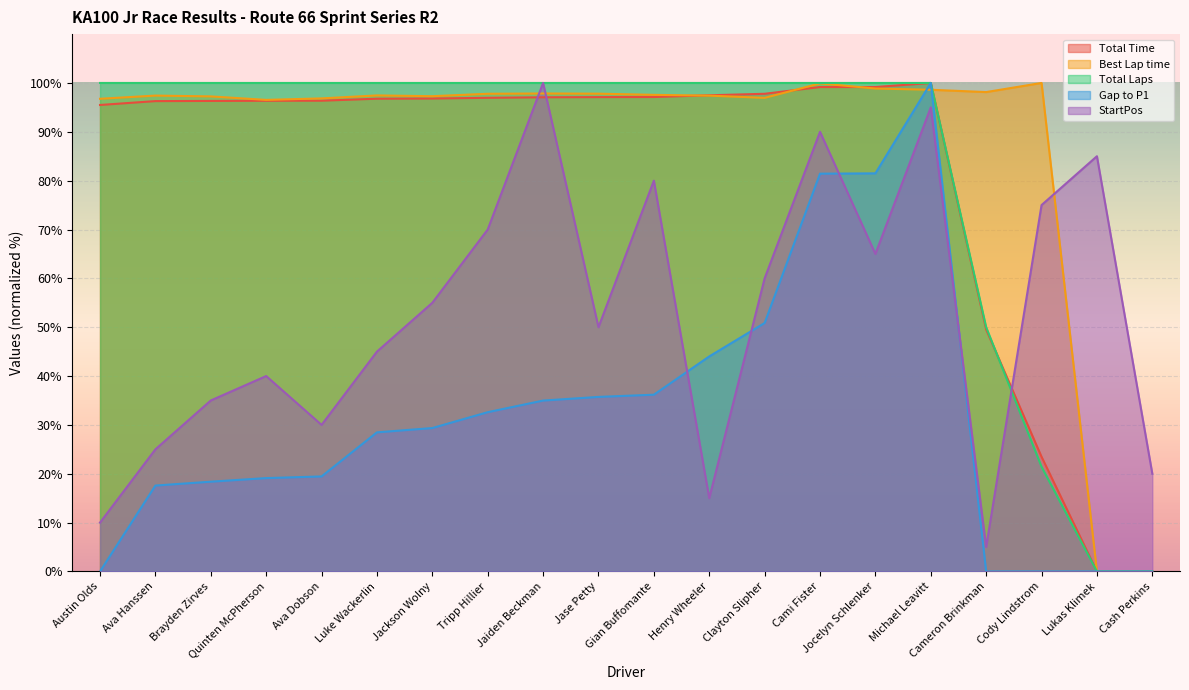

How many intersections are there between Total Time and Total Laps?

1